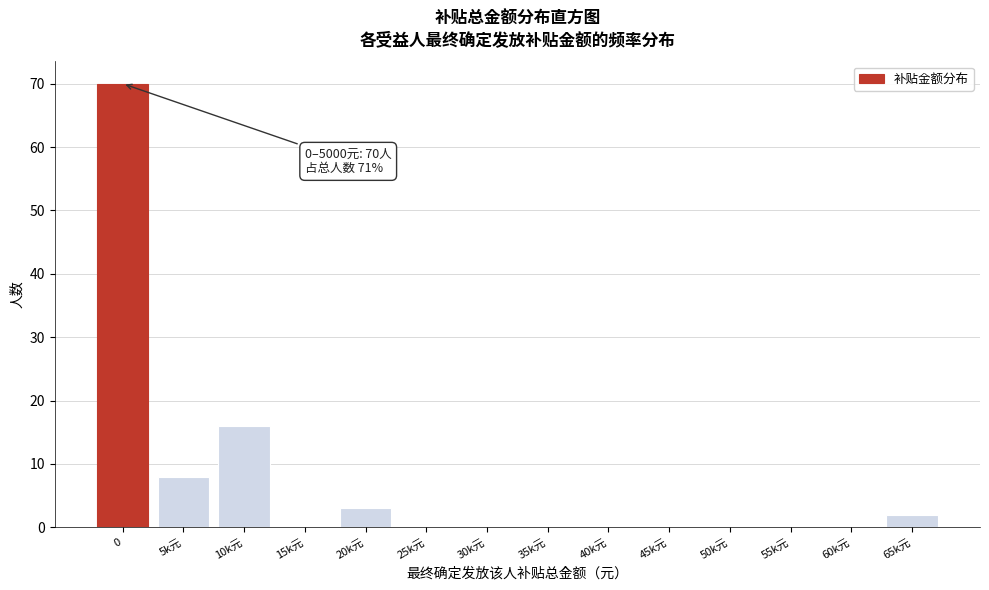

Between 20k元 and 10k元, which is larger?

10k元